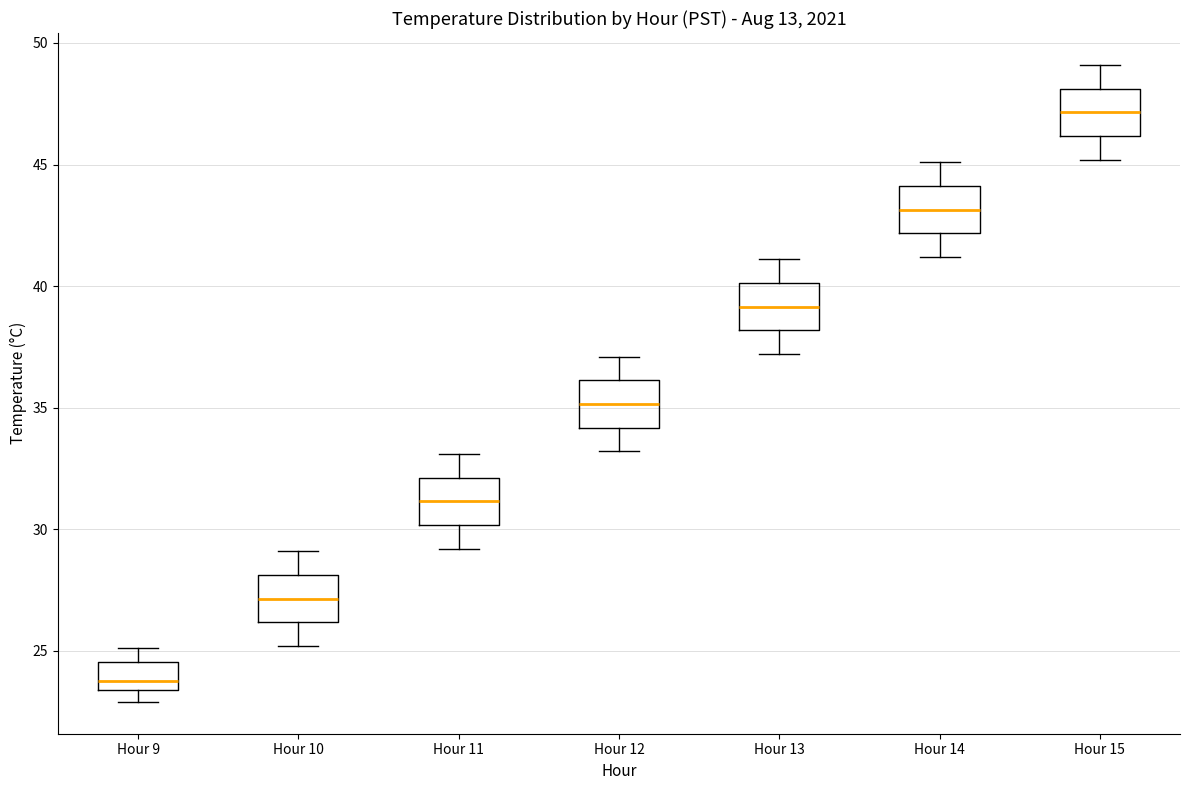

Which box has the highest median line?

Hour 15